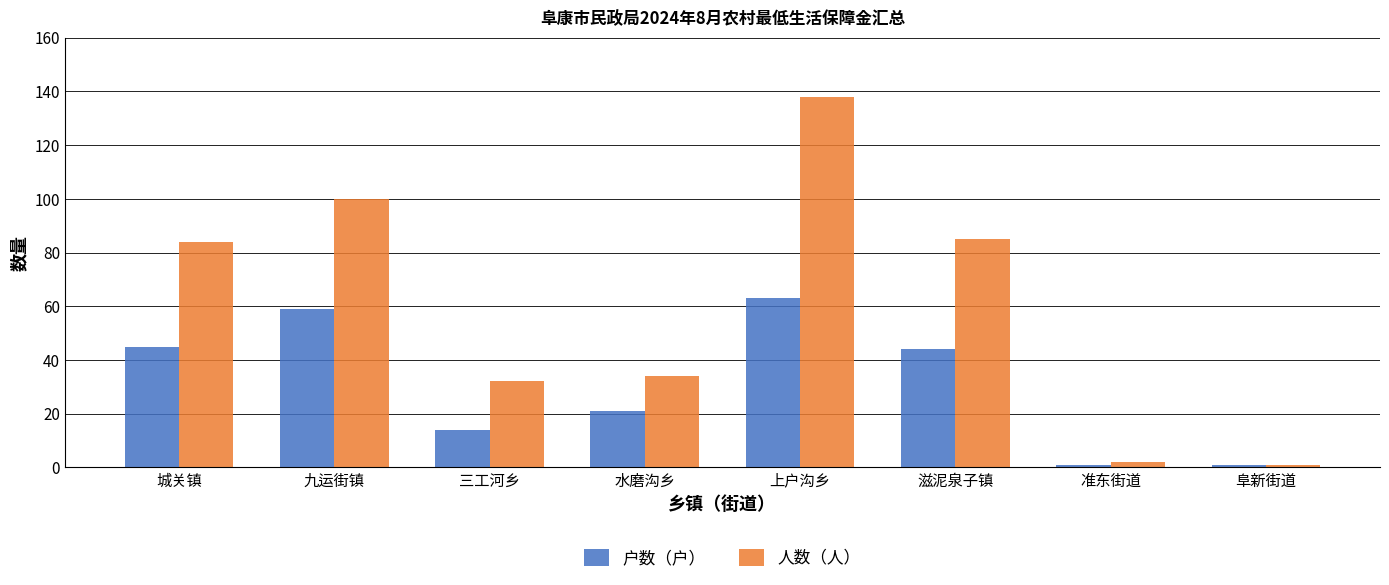

How many bars are there in each group?

2